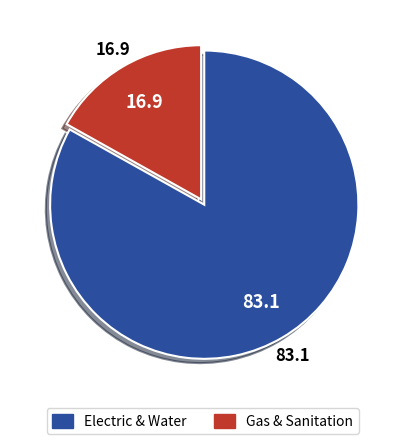

Is there any slice that represents more than half of the pie?

Yes